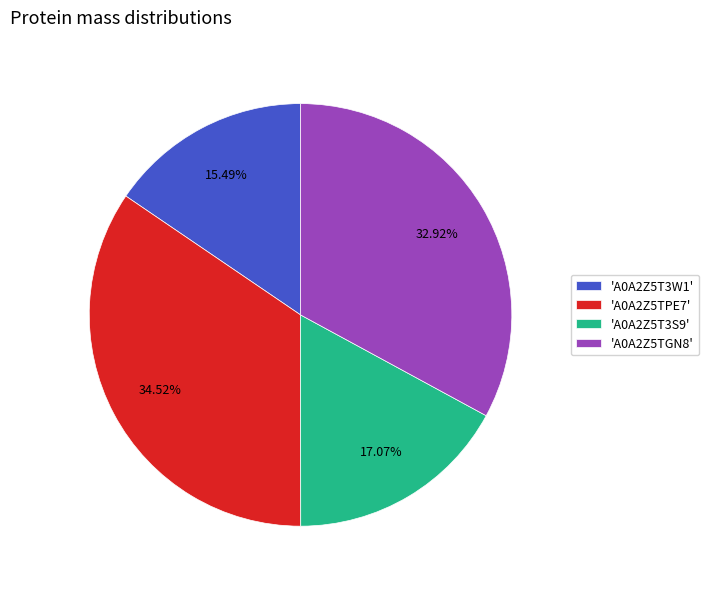

Count the number of slices in the pie.

4